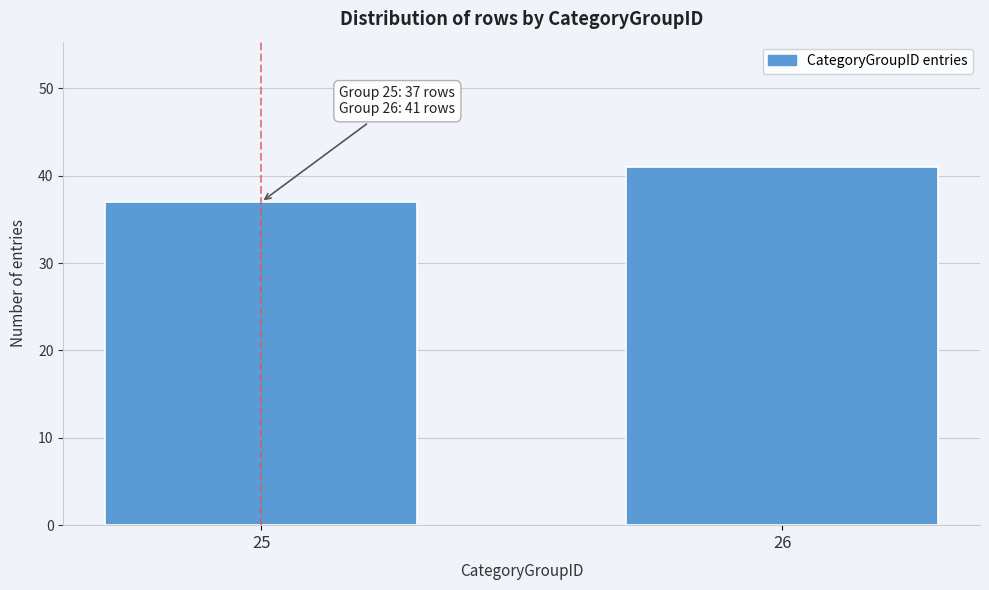

Reading left to right, list all the values displayed in this chart.

25=37	26=41